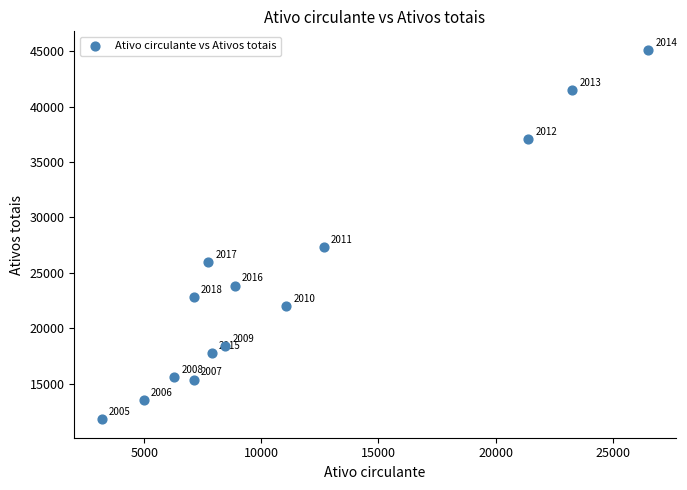

What is the range of Y values (max minus min)?

33343